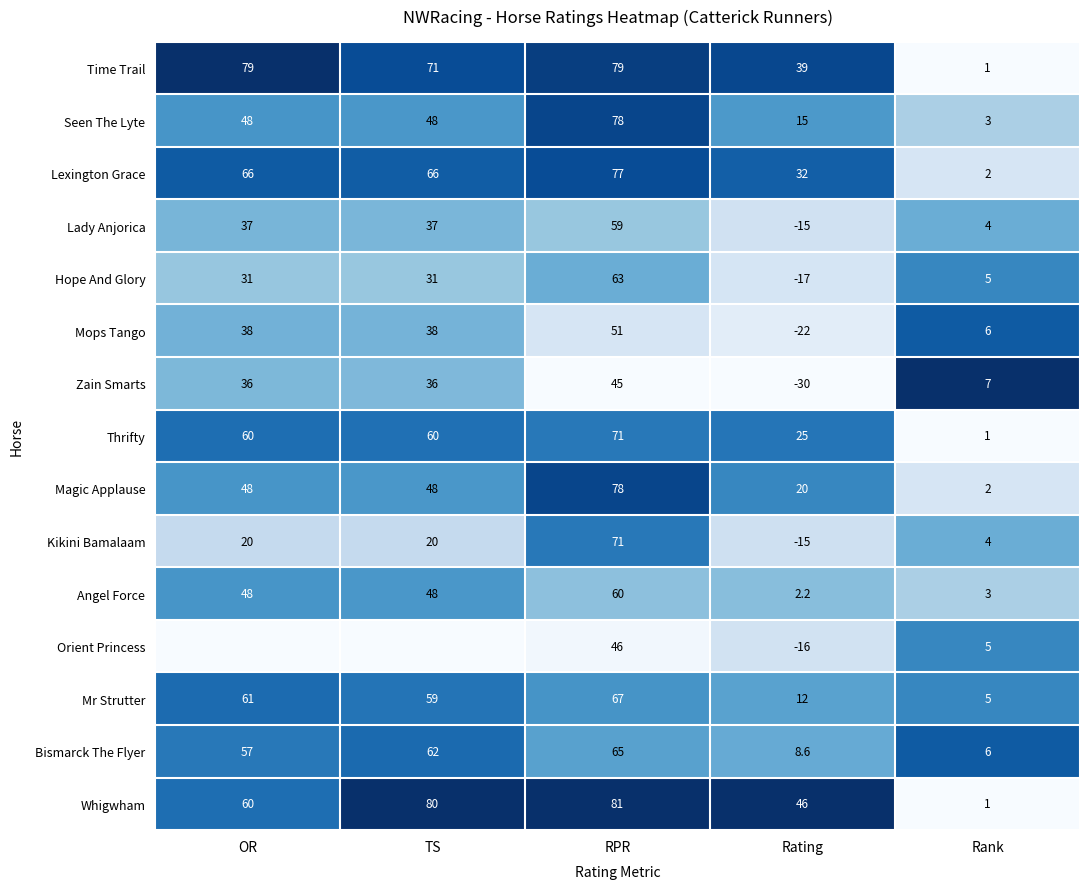

Read the Time Trail value at OR.

79.0